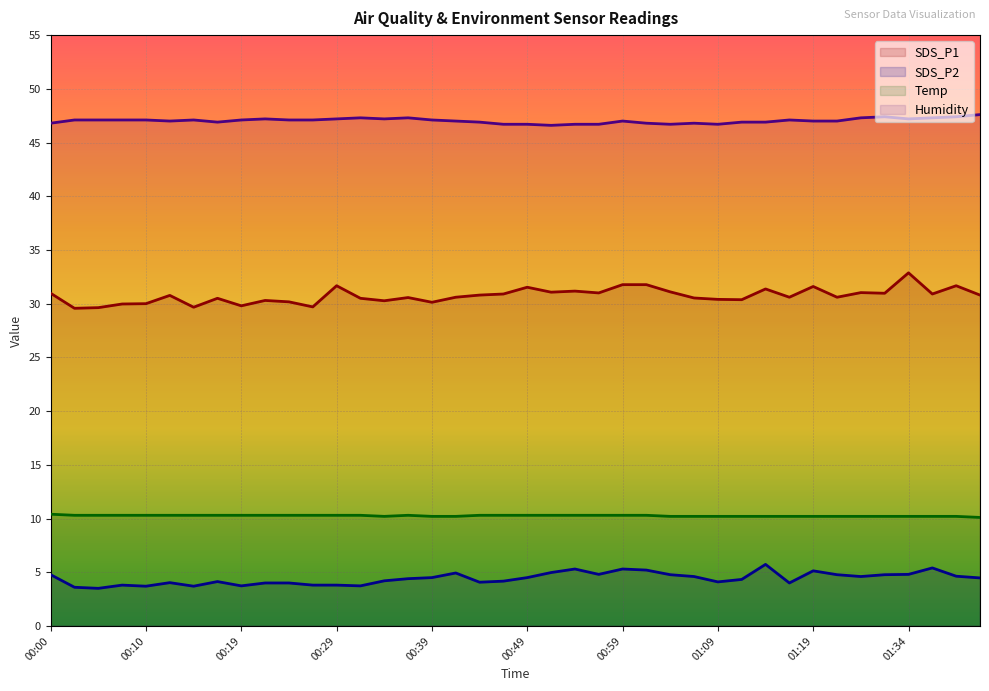

What is the sum of all SDS_P2 values?

176.7